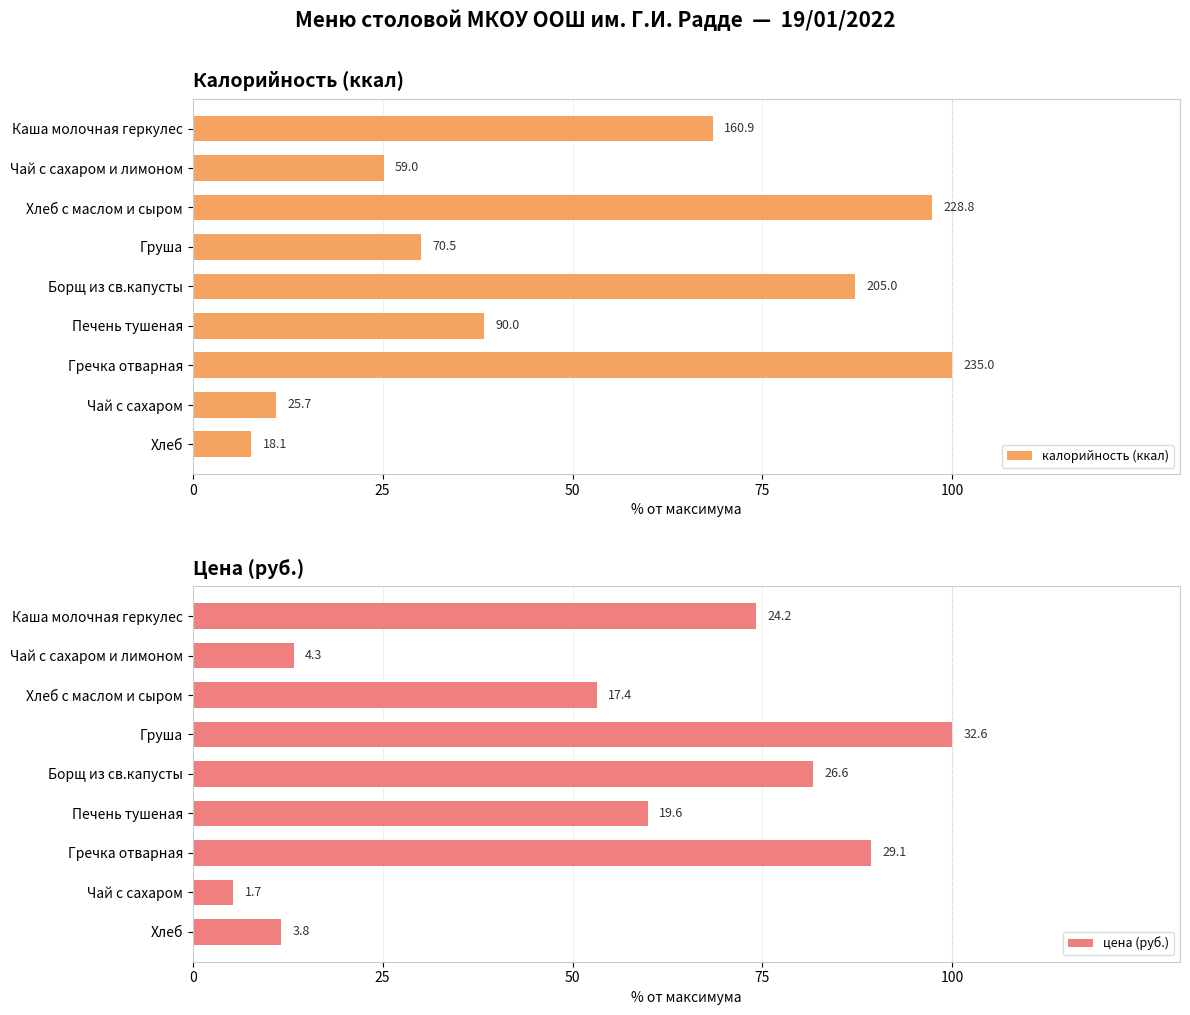

Reading right to left, extract all data points from this chart.

калорийность (ккал): 7.7	10.9	100.0	38.3	87.2	30.0	97.3	25.1	68.5
цена (руб.): 11.6	5.3	89.3	59.9	81.6	100.0	53.2	13.3	74.1